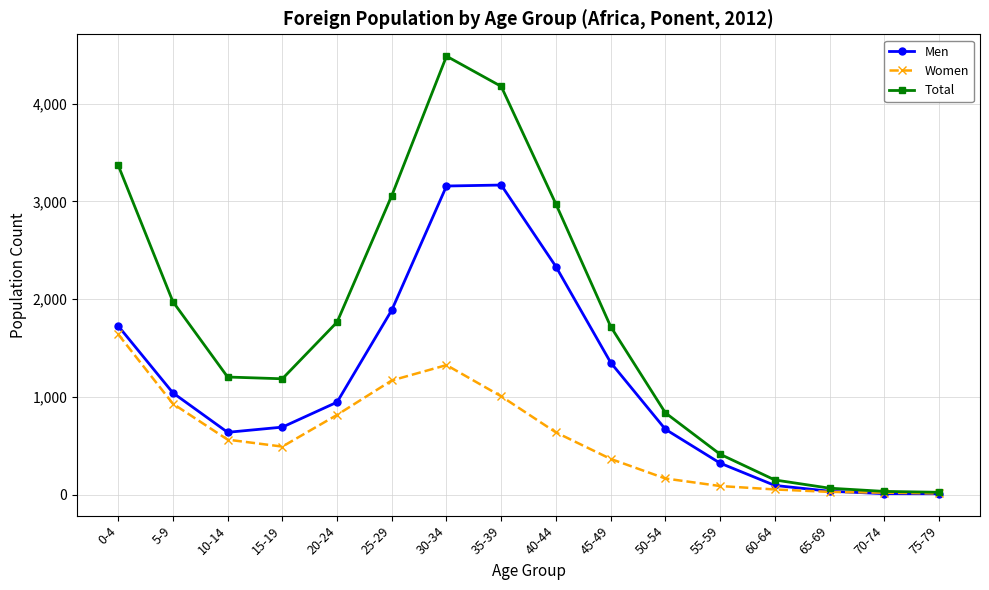

How many data points in Women are less than 565?

8